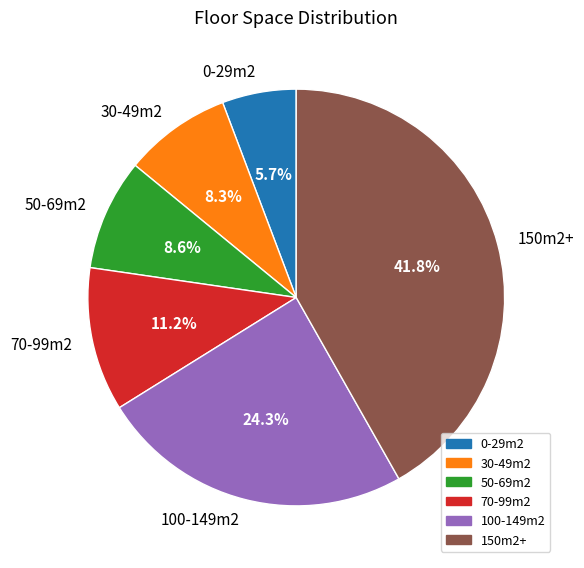

To the nearest percent, what is the difference between the 0-29m2 and 150m2+ slice percentages?

36%